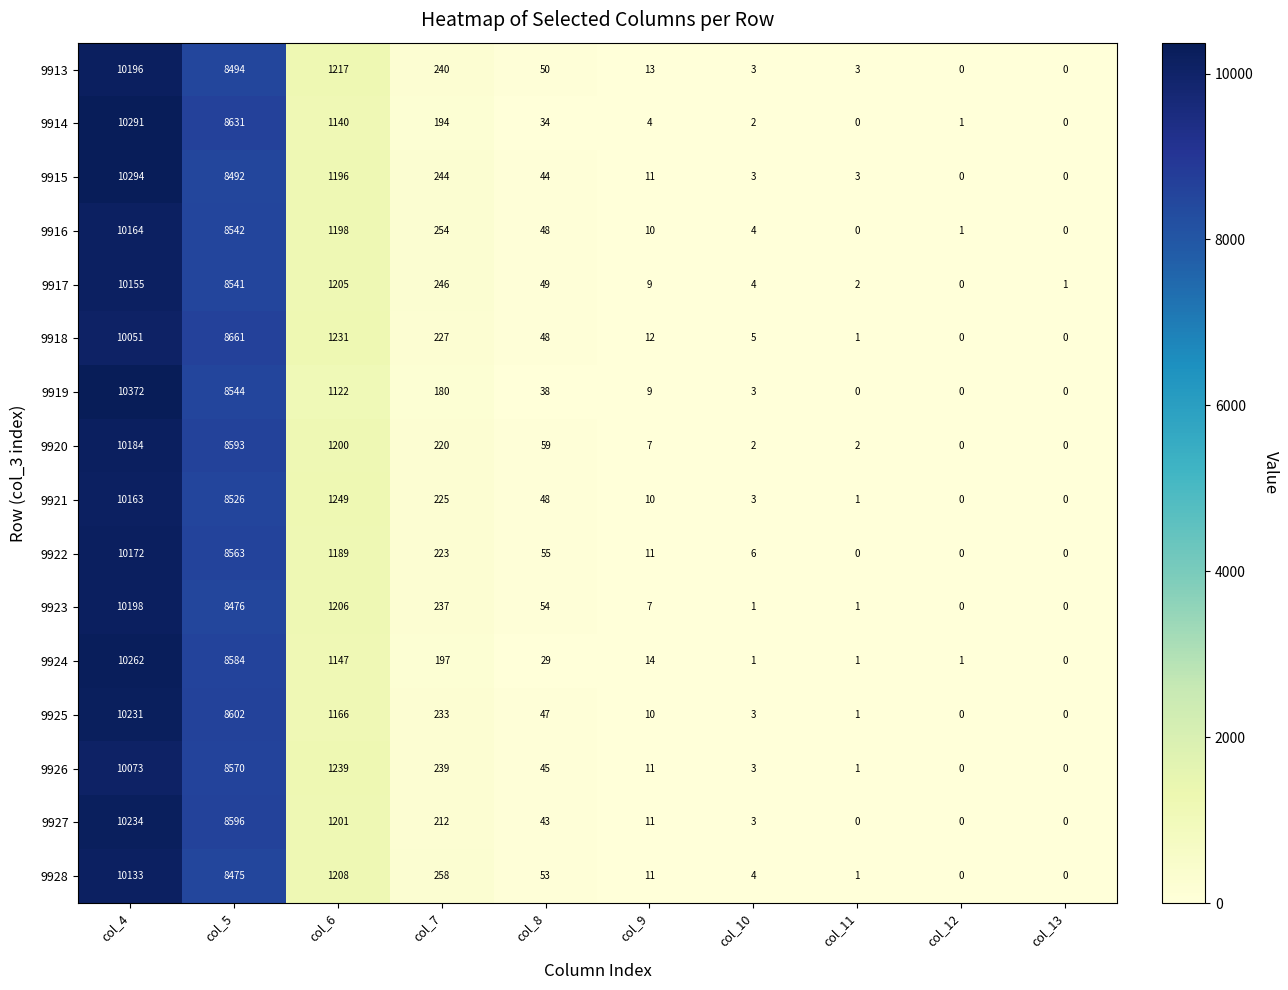

What is the spread (max minus min) of values at col_12?

1